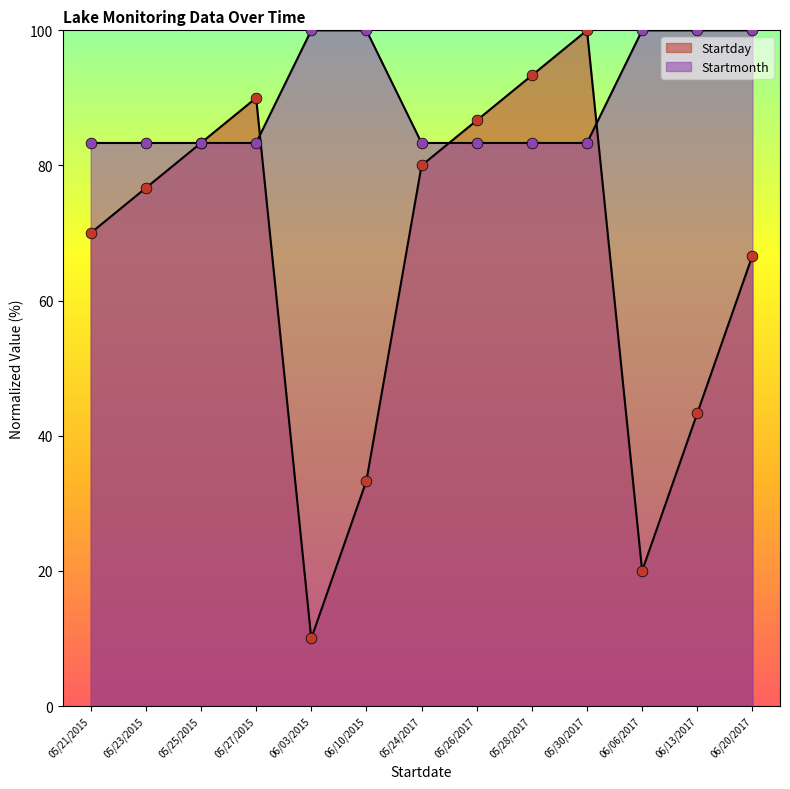

Which series contains the highest Y value?

Startday